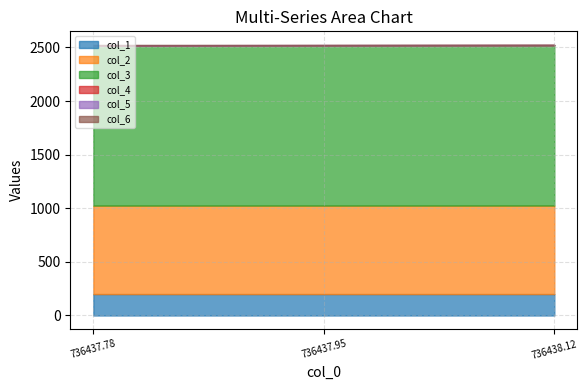

What is the label of the 3rd point from the right?

736437.777302163